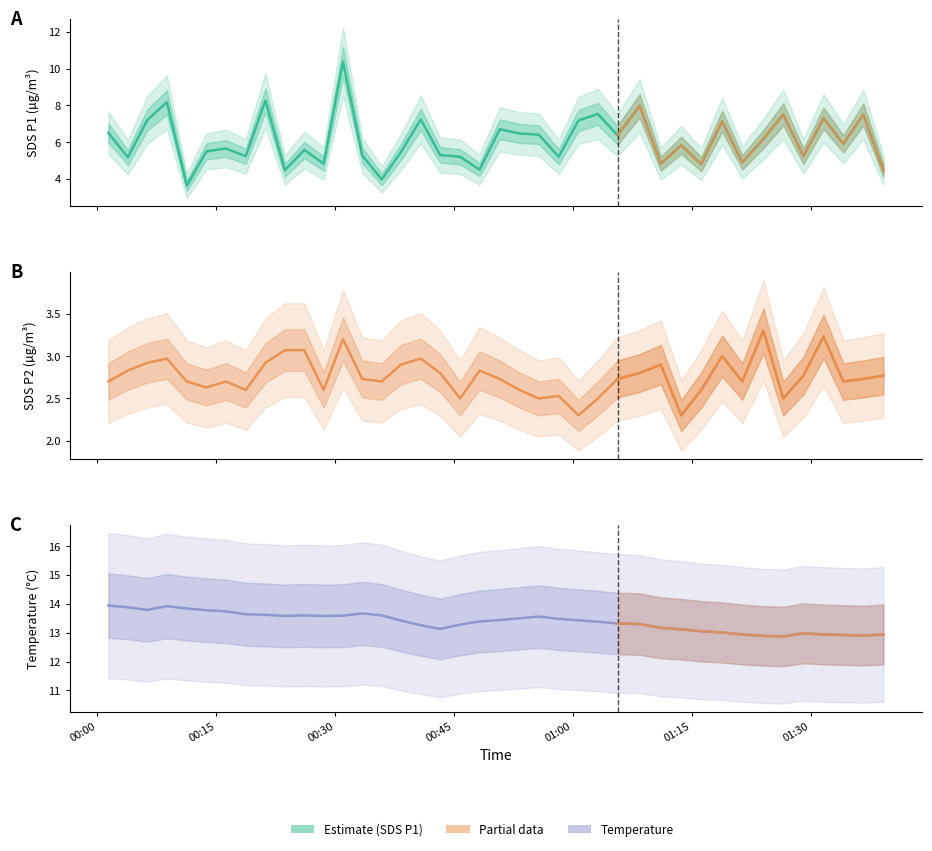

At how many categories does at least one series exceed 9?

40